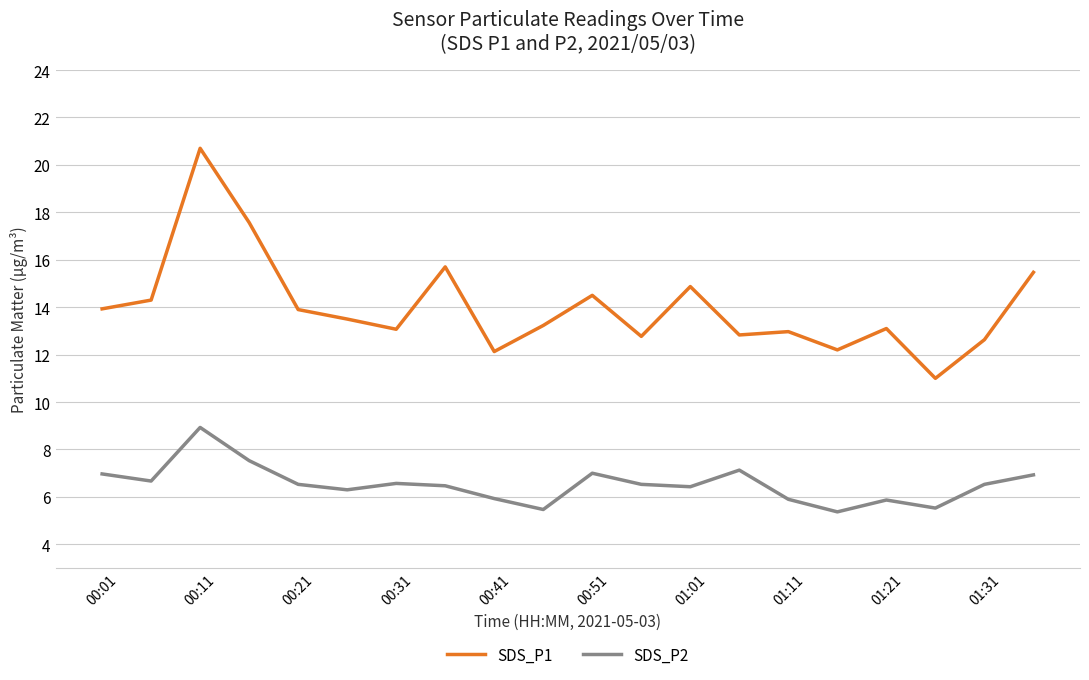

Which series has the largest range (max minus min)?

SDS_P1